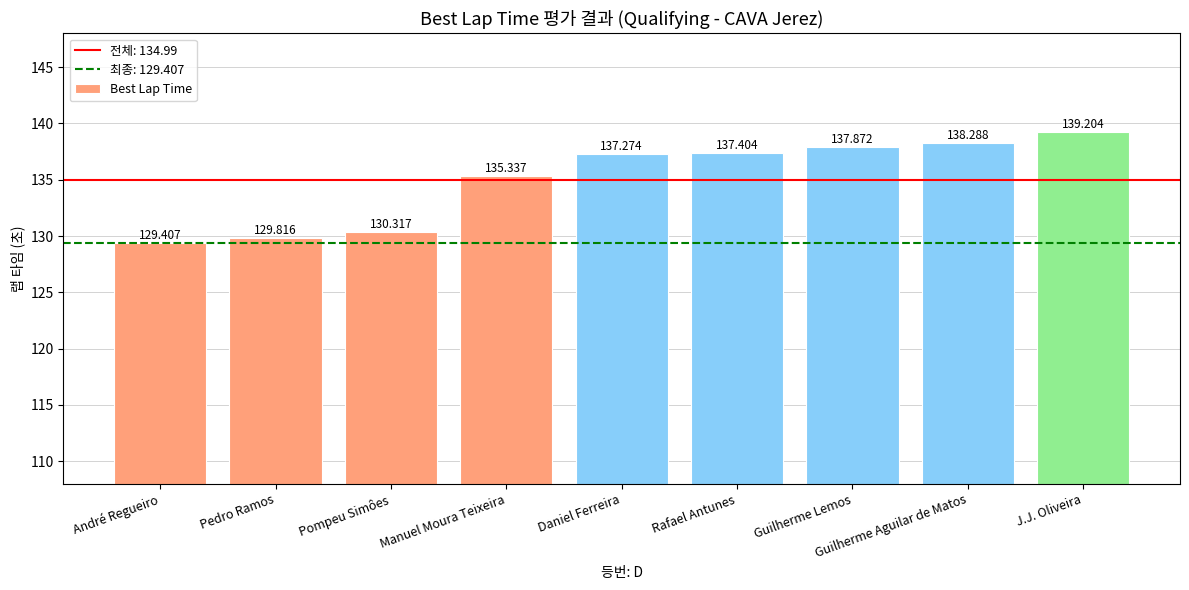

Reading left to right, transcribe all the data shown in this chart.

André Regueiro=129.4	Pedro Ramos=129.8	Pompeu Simôes=130.3	Manuel Moura Teixeira=135.3	Daniel Ferreira=137.3	Rafael Antunes=137.4	Guilherme Lemos=137.9	Guilherme Aguilar de Matos=138.3	J.J. Oliveira=139.2